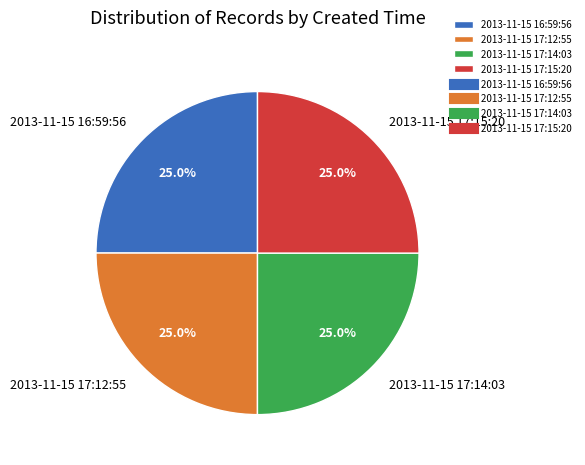

Does any single category account for the majority?

No